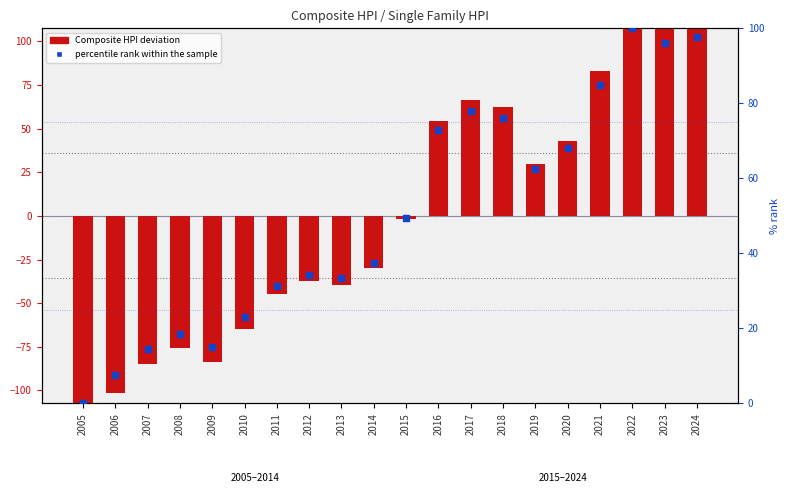

At how many categories does at least one series exceed -69?

20